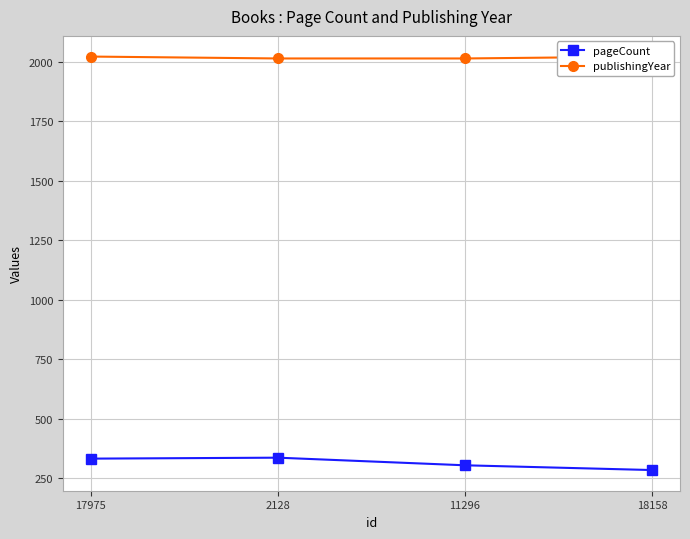

How many lines are shown in the chart?

2